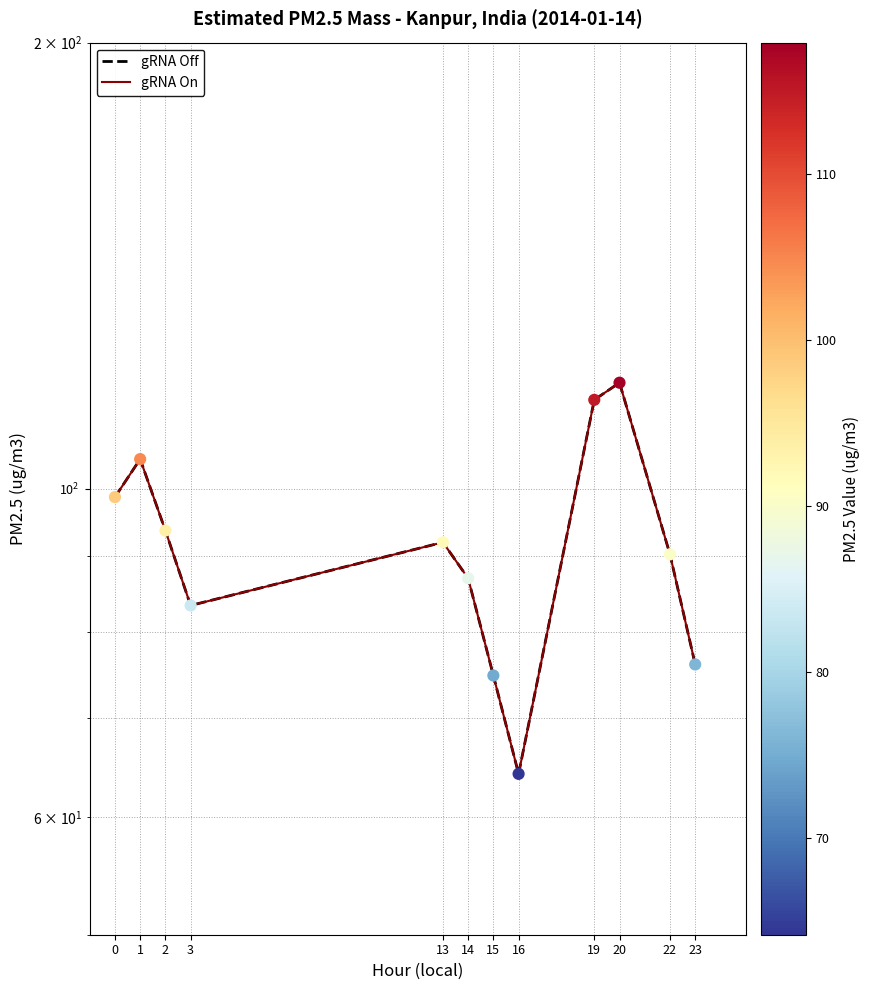

Which series reaches the maximum Y coordinate?

gRNA Off